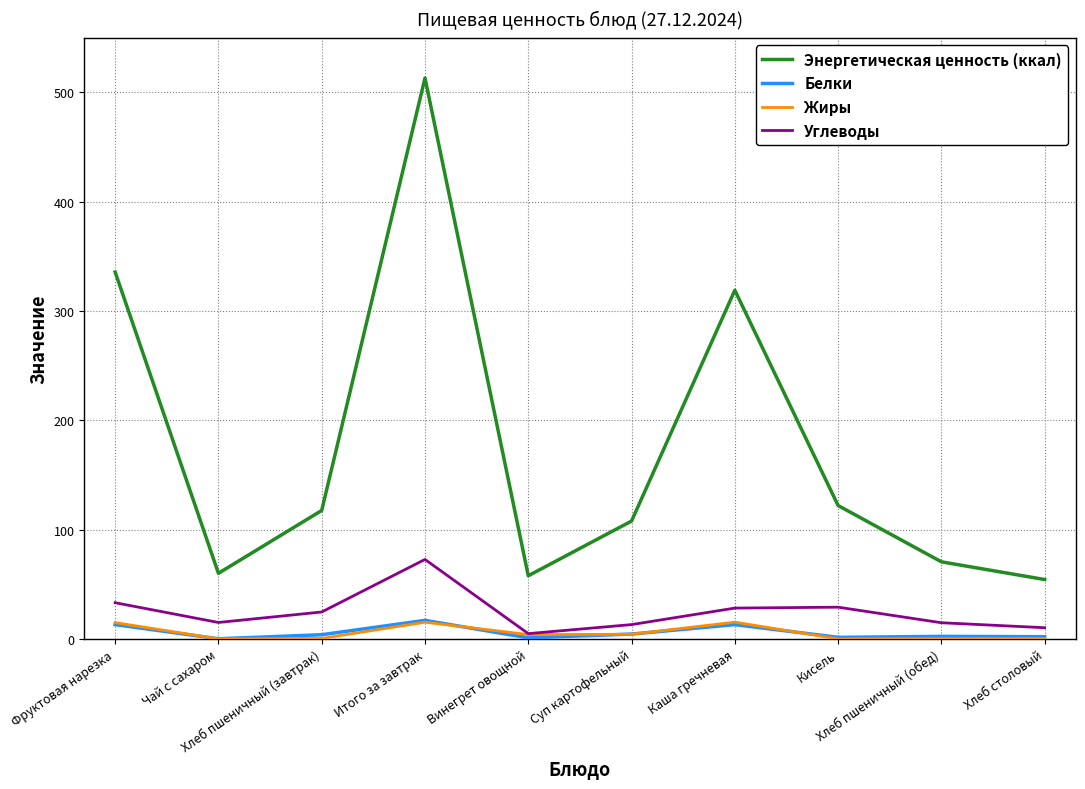

Which series has the largest total across all categories?

Энергетическая ценность (ккал)